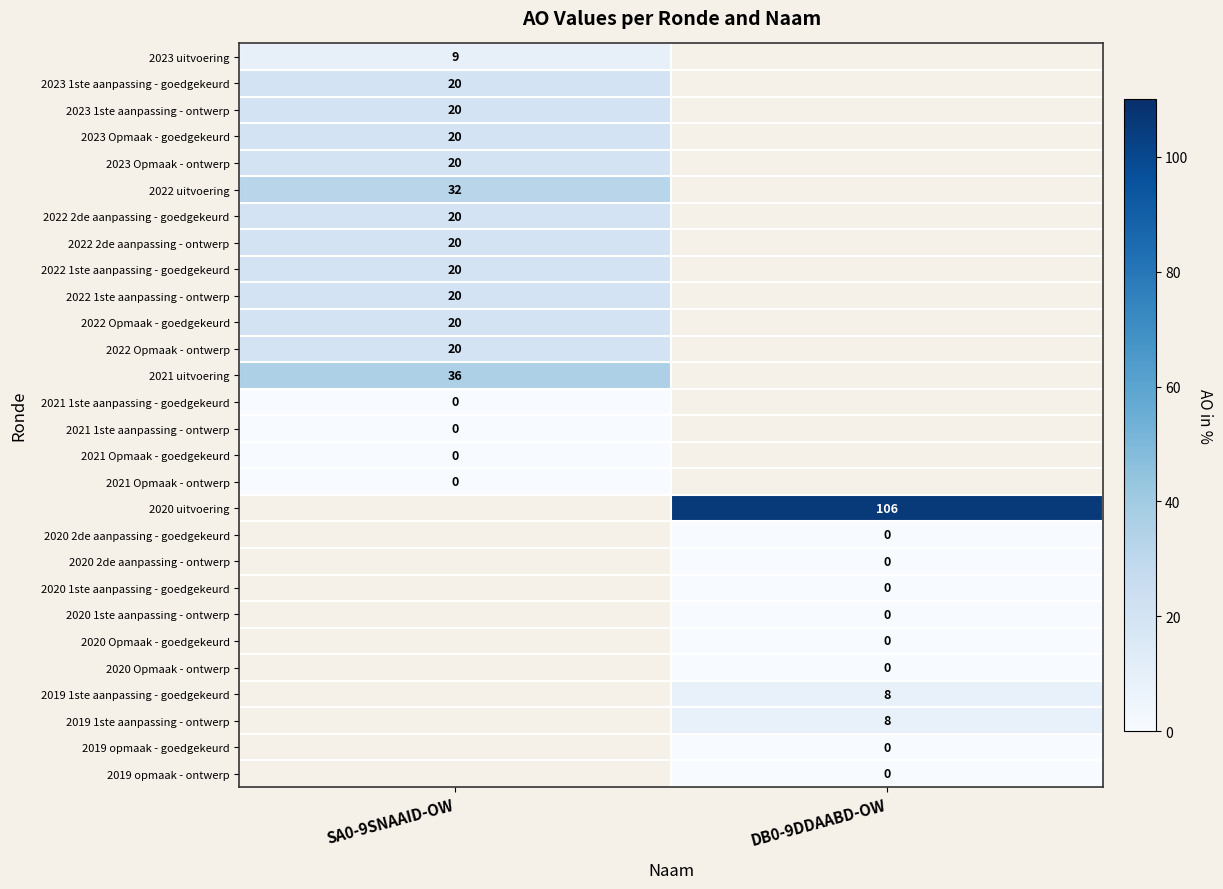

What is the difference between the highest and lowest values at SA0-9SNAAID-OW?

36.0